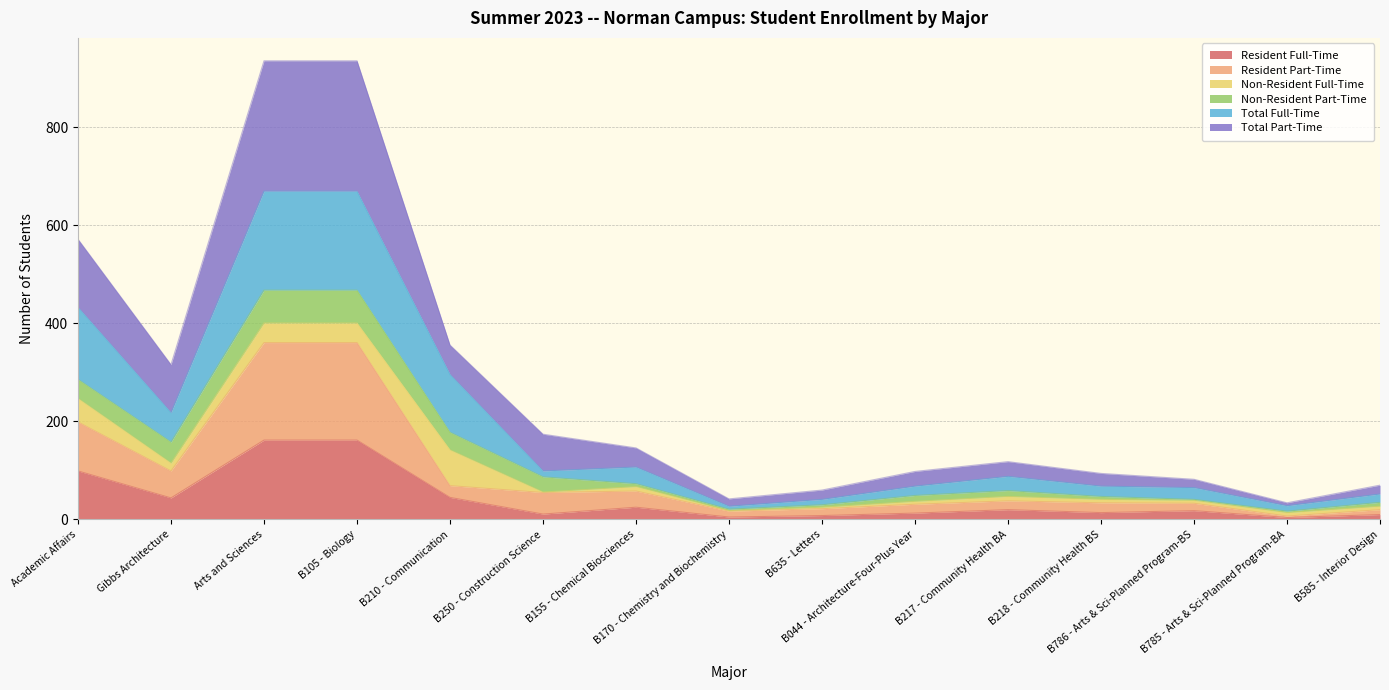

Which has a higher value, B217 - Community Health BA or B250 - Construction Science?

B217 - Community Health BA